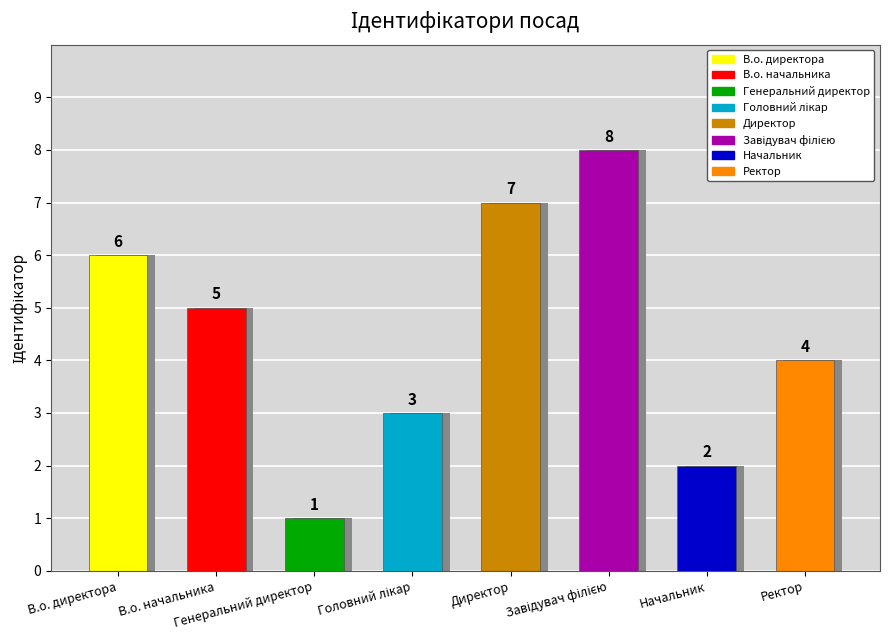

What is the label of the 6th bar from the left?

Завідувач філією